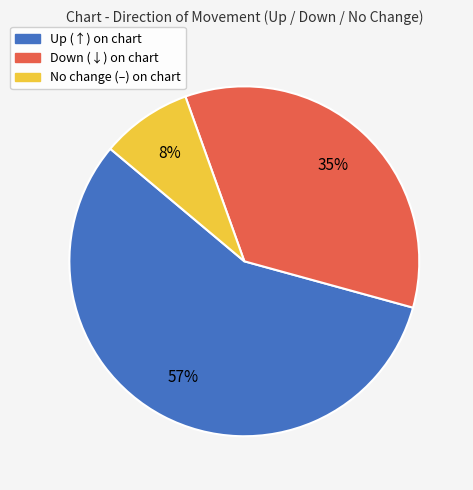

Do No change (–) on chart and Up (↑) on chart together represent more than half of the pie?

Yes